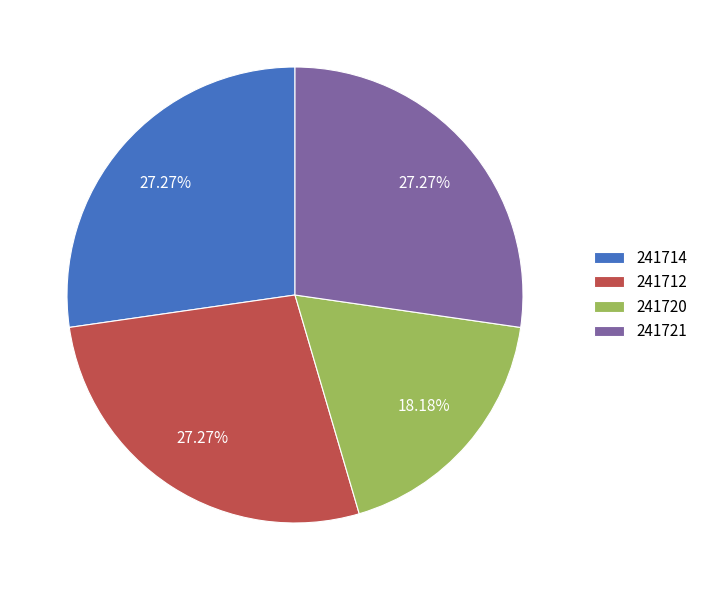

Which category has the smallest portion of the pie?

241720